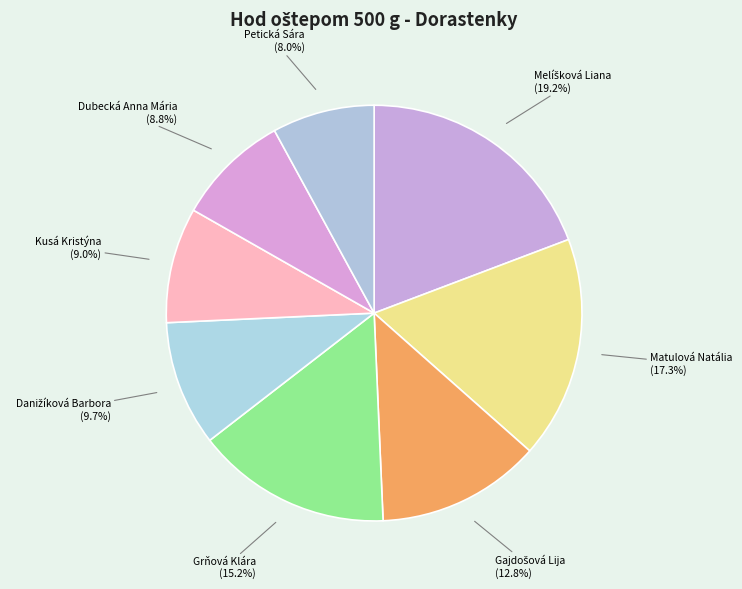

Does Grňová Klára account for over 50% of the chart?

No